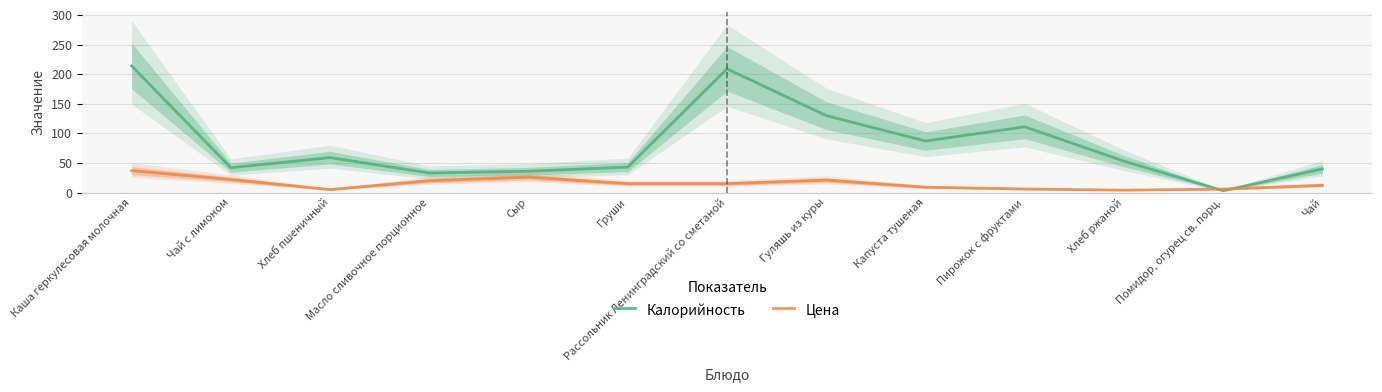

In Цена, how many points are higher than both neighbors (excluding endpoints)?

2